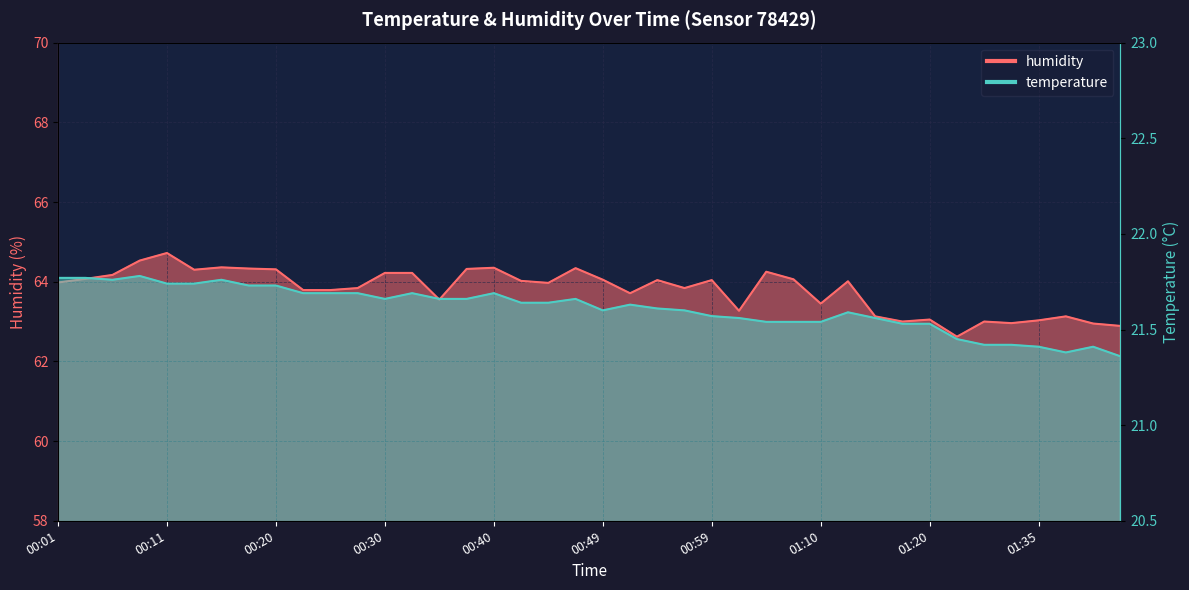

The humidity series shows 113.9 at 00:30. True or false?

False